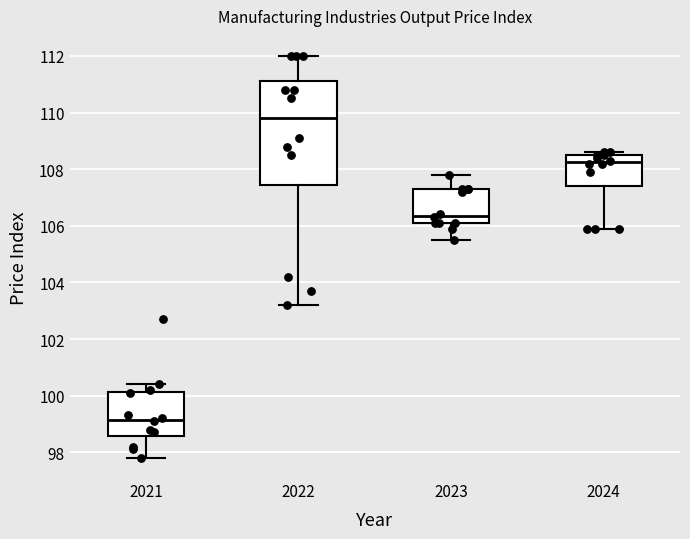

Comparing the boxes themselves (not the whiskers), which one is the tallest?

2022